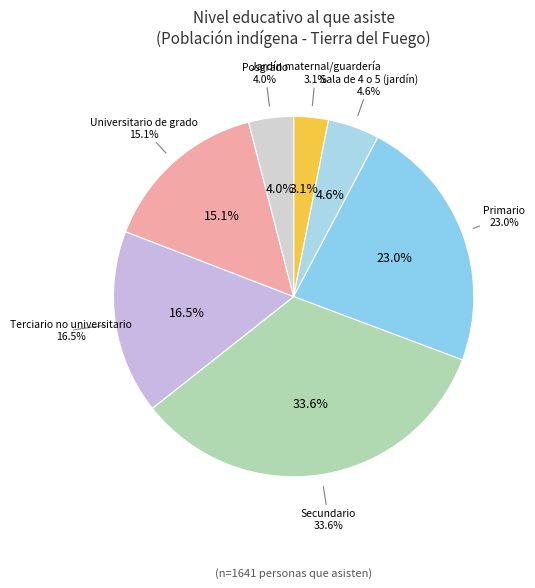

Is there any slice that represents more than half of the pie?

No